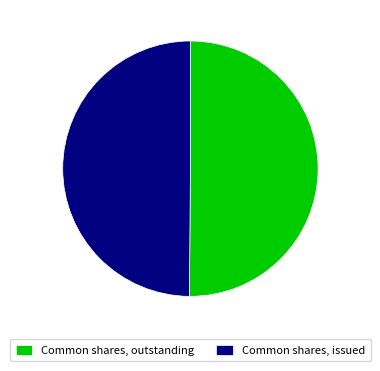

The Common shares, outstanding slice represents 36% of the pie. True or false?

False